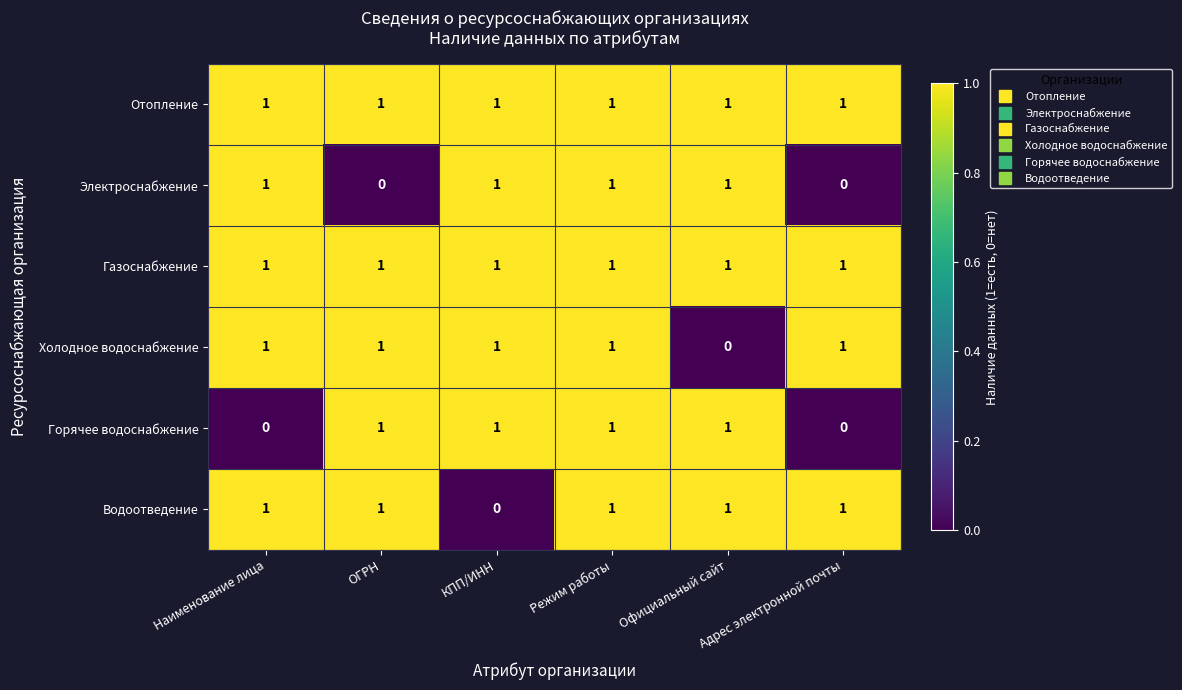

Is it true that Отопление equals 1 at Наименование лица?

True